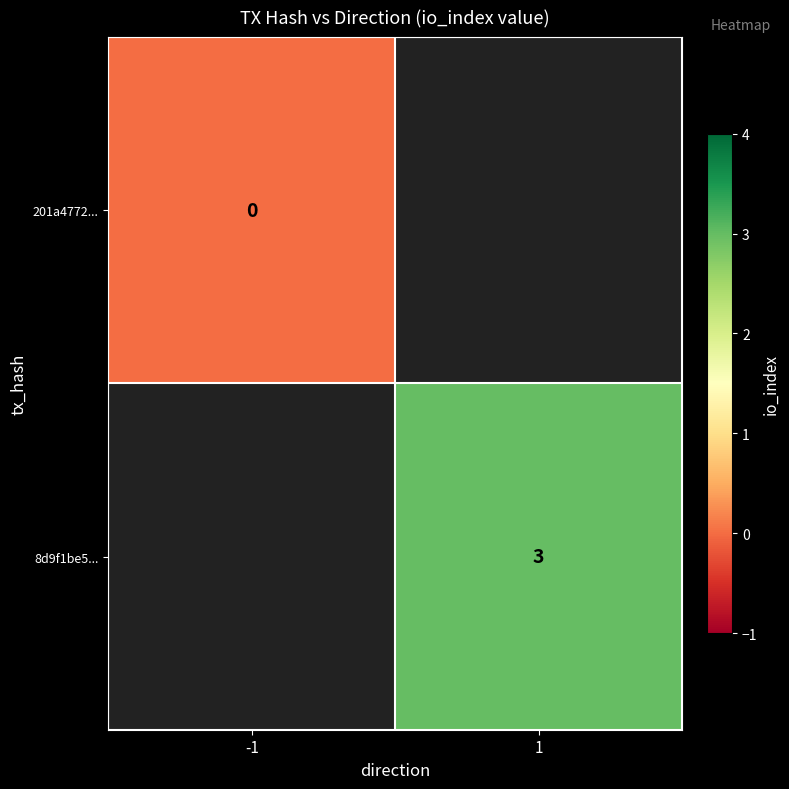

Is it true that 8d9f1be5... equals 3 at 1?

True